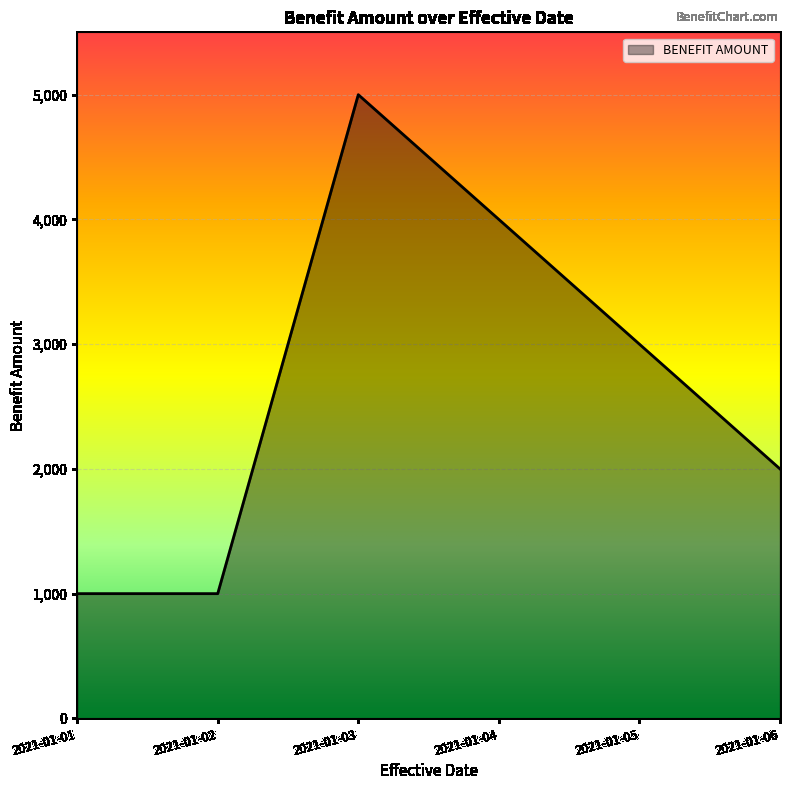

How many lines are shown in the chart?

1